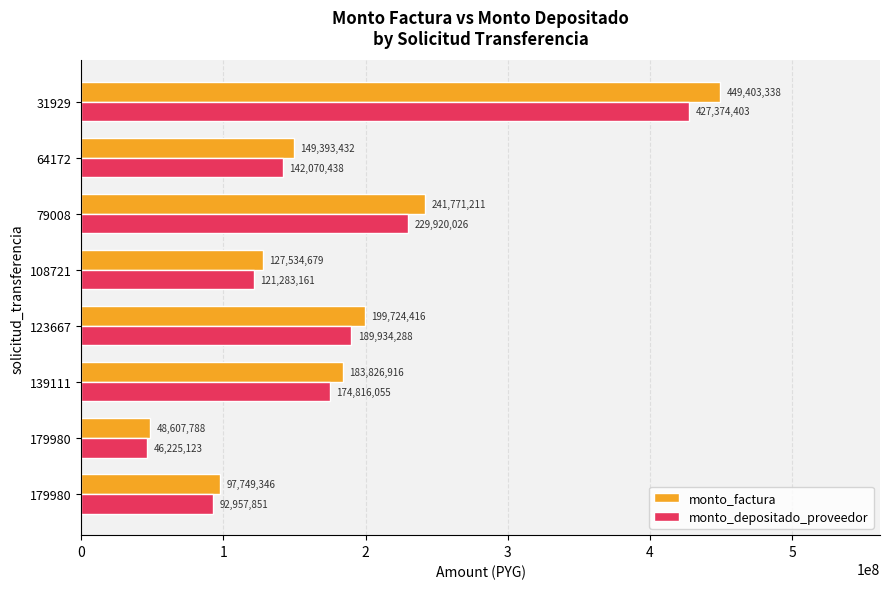

How many distinct data groups are displayed?

2